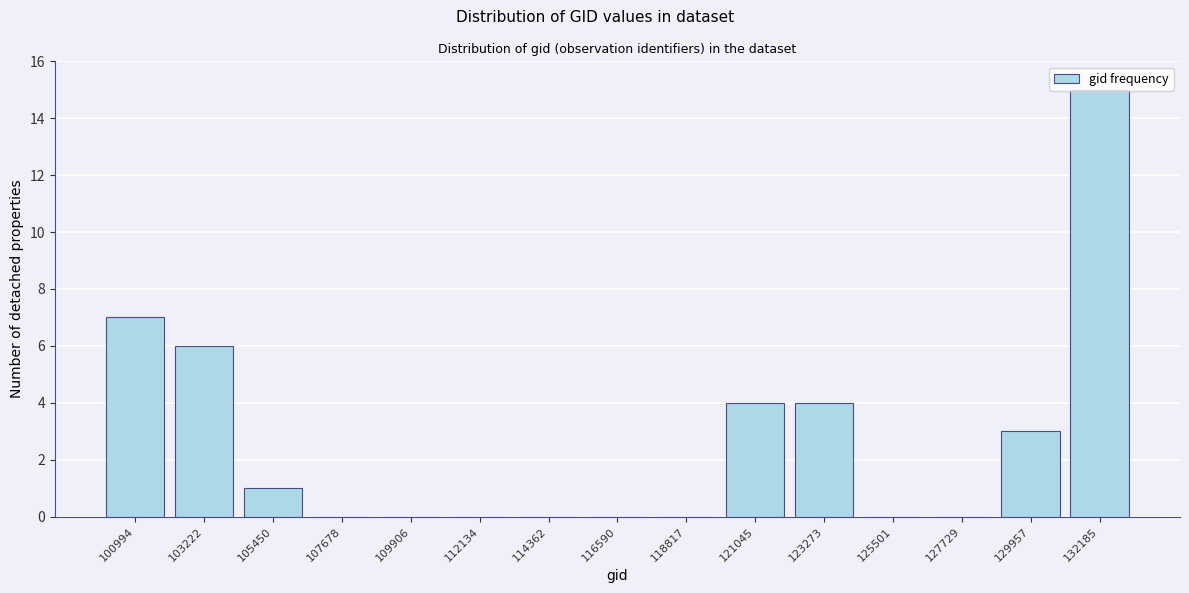

What is the change in value from 103222 to 132185?

+9